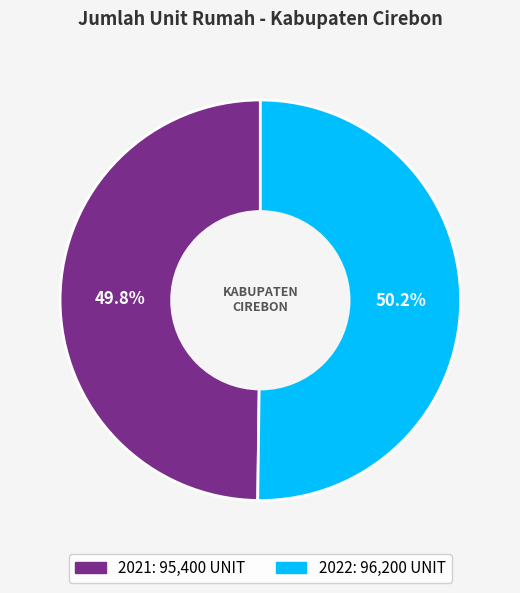

How many slices are in this pie chart?

2